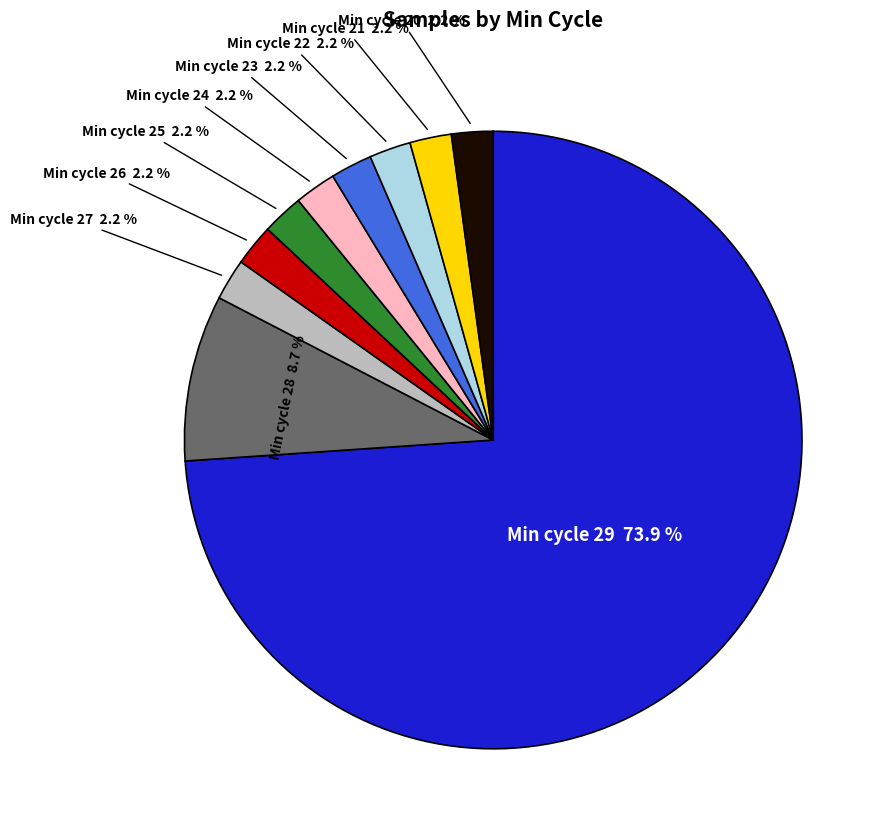

Is there a majority slice in this chart?

Yes